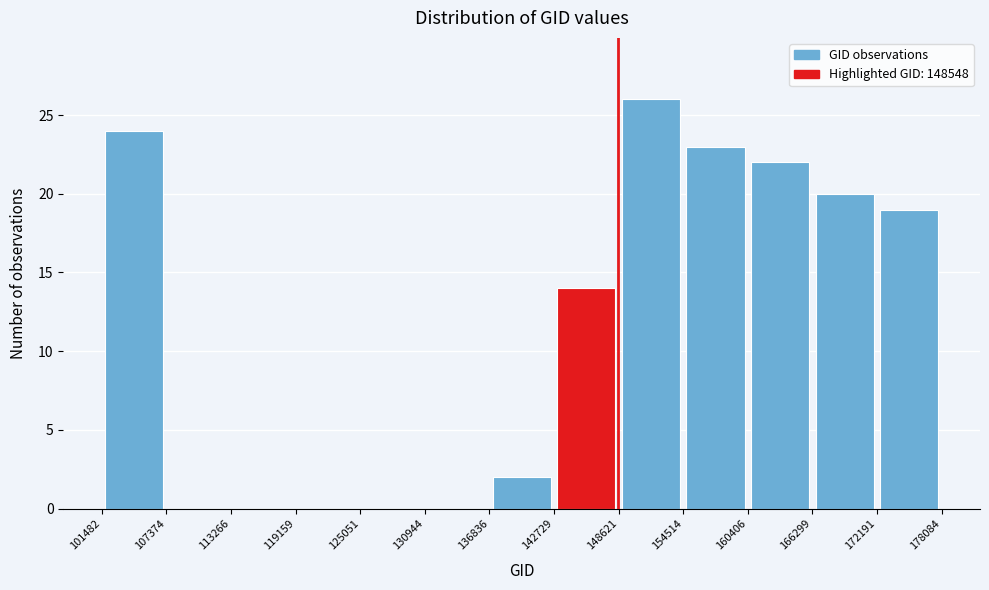

Reading left to right, list every bar in this chart as the range it spans on the x-axis followed by its height. The values are not printed on the chart, so give them approximately, as read against the axis.

101482 to 107374: 24
107374 to 113266: 0
113266 to 119159: 0
119159 to 125051: 0
125051 to 130944: 0
130944 to 136836: 0
136836 to 142729: 2
142729 to 148621: 14
148621 to 154514: 26
154514 to 160406: 23
160406 to 166299: 22
166299 to 172191: 20
172191 to 178084: 19